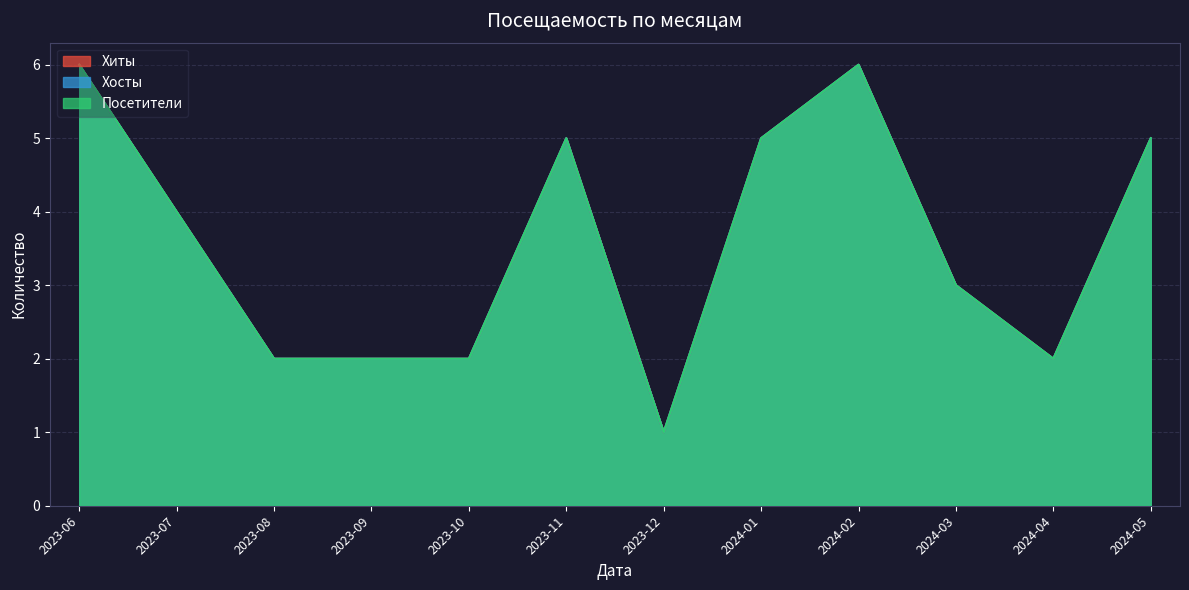

Between 2024-03 and 2024-04, which is larger?

2024-03